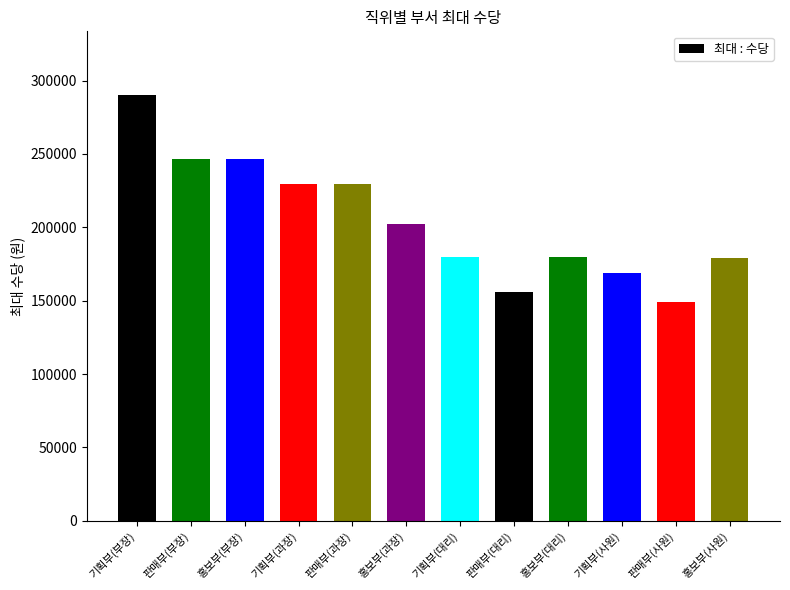

Which label corresponds to the smallest value in the chart?

판매부(사원)